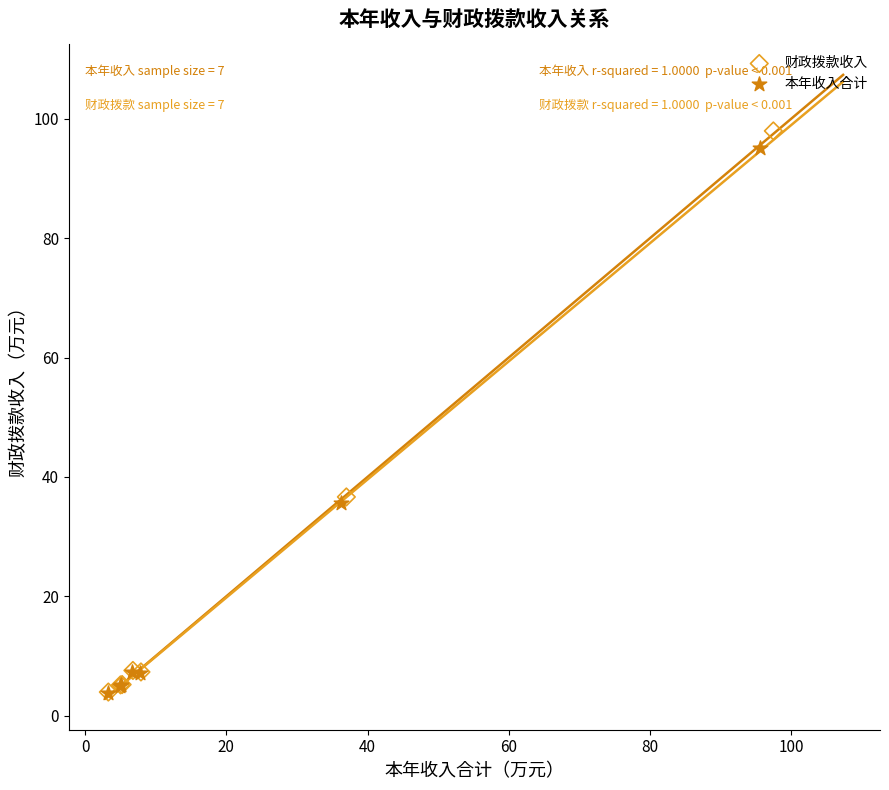

Which series has the largest Y range (max minus min)?

财政拨款收入